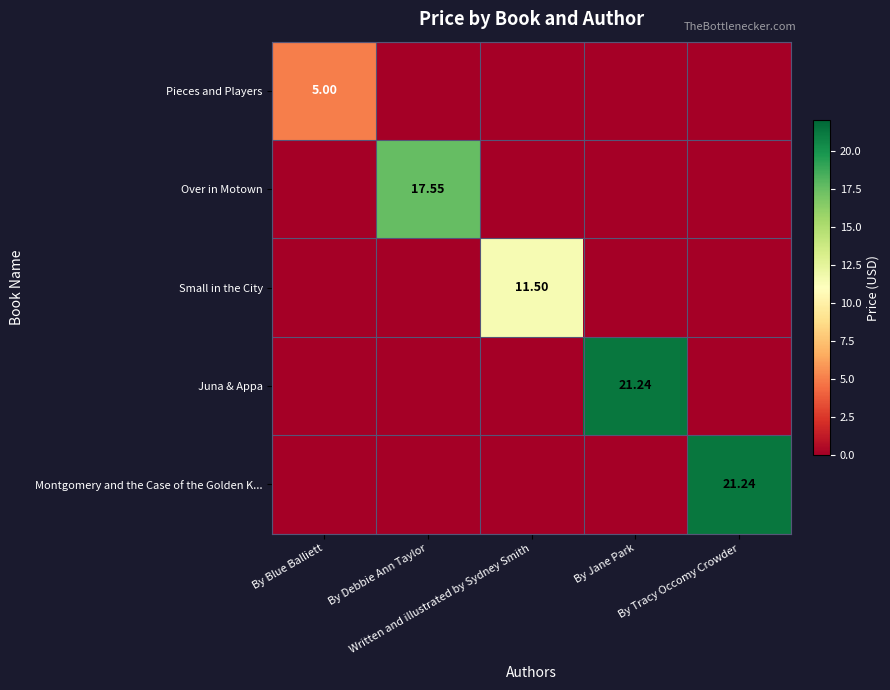

At which label does Juna & Appa reach its minimum?

By Blue Balliett